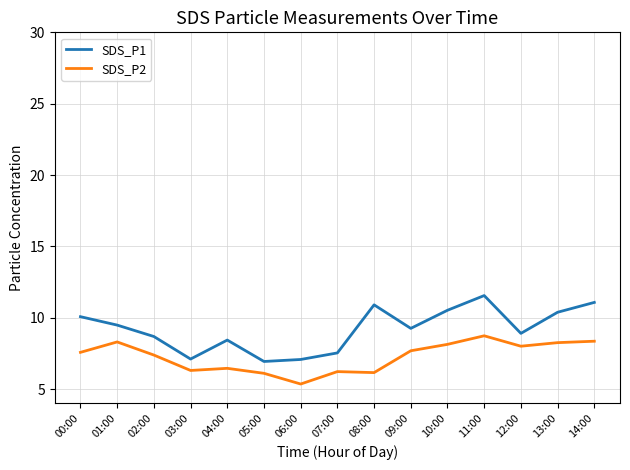

True or false: SDS_P1 has more than 0 points higher than both neighbors.

True